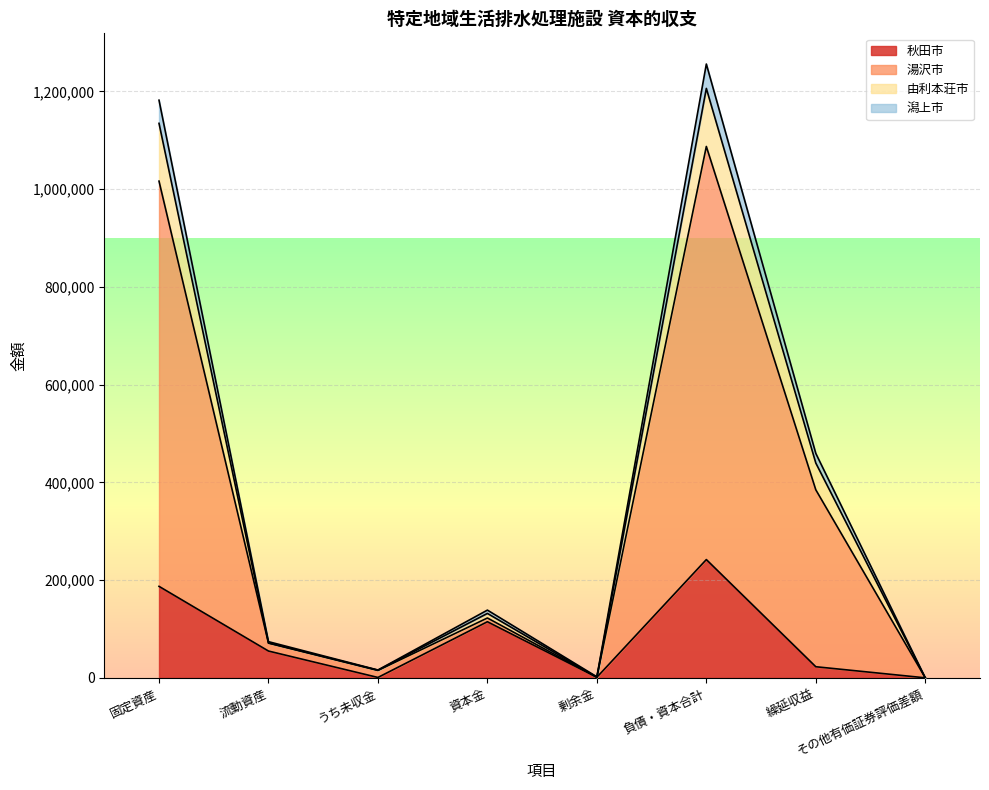

What is the difference between the 由利本荘市 values at 剰余金 and 資本金?

130630